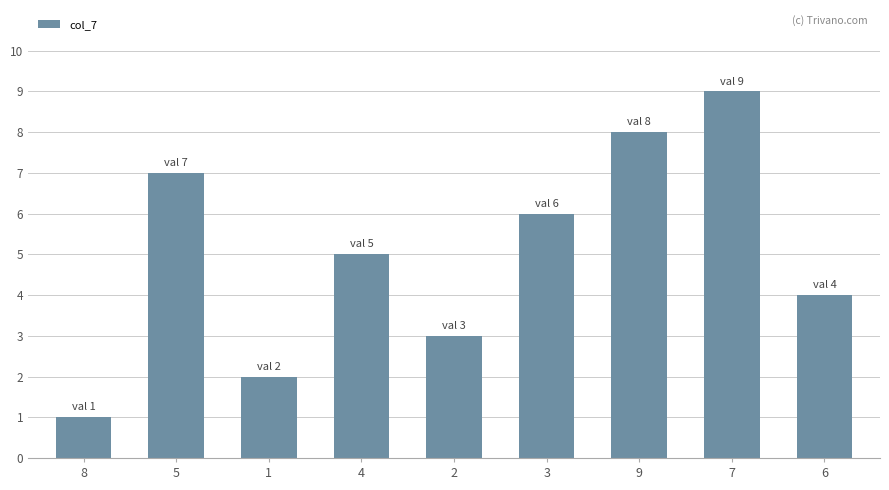

Where is the data nearest to the value 5?

4